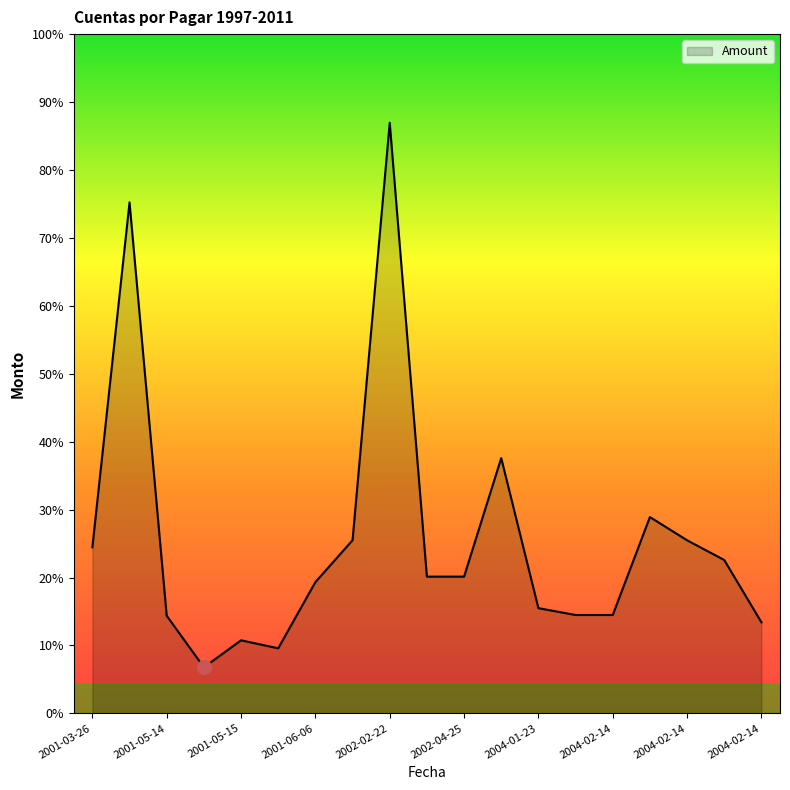

Is this an area chart (filled region under the line)?

Yes